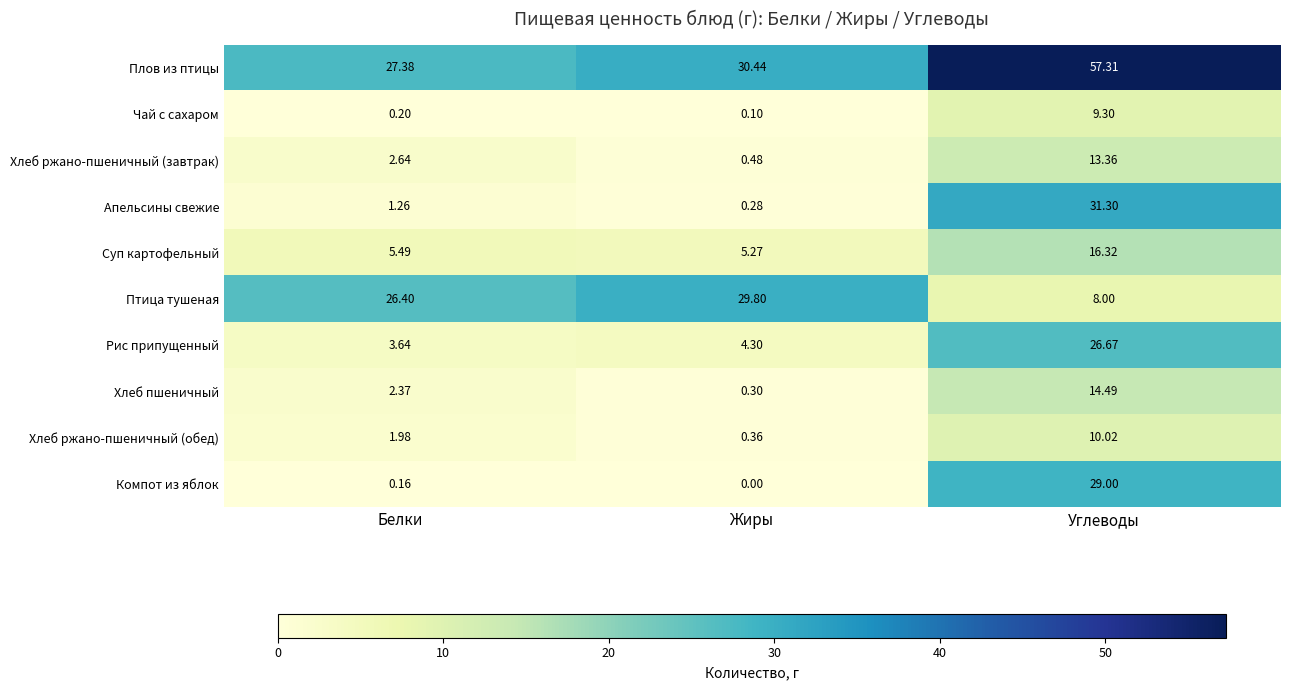

At Углеводы, list the series in order from largest to smallest.

Плов из птицы, Апельсины свежие, Компот из яблок, Рис припущенный, Суп картофельный, Хлеб пшеничный, Хлеб ржано-пшеничный (завтрак), Хлеб ржано-пшеничный (обед), Чай с сахаром, Птица тушеная